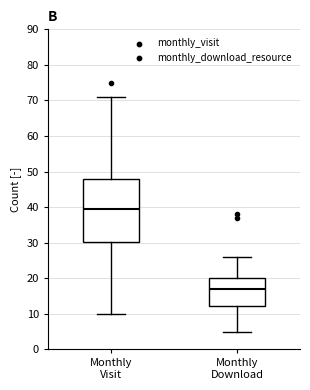

Comparing the boxes themselves (not the whiskers), which one is the tallest?

Monthly Visit